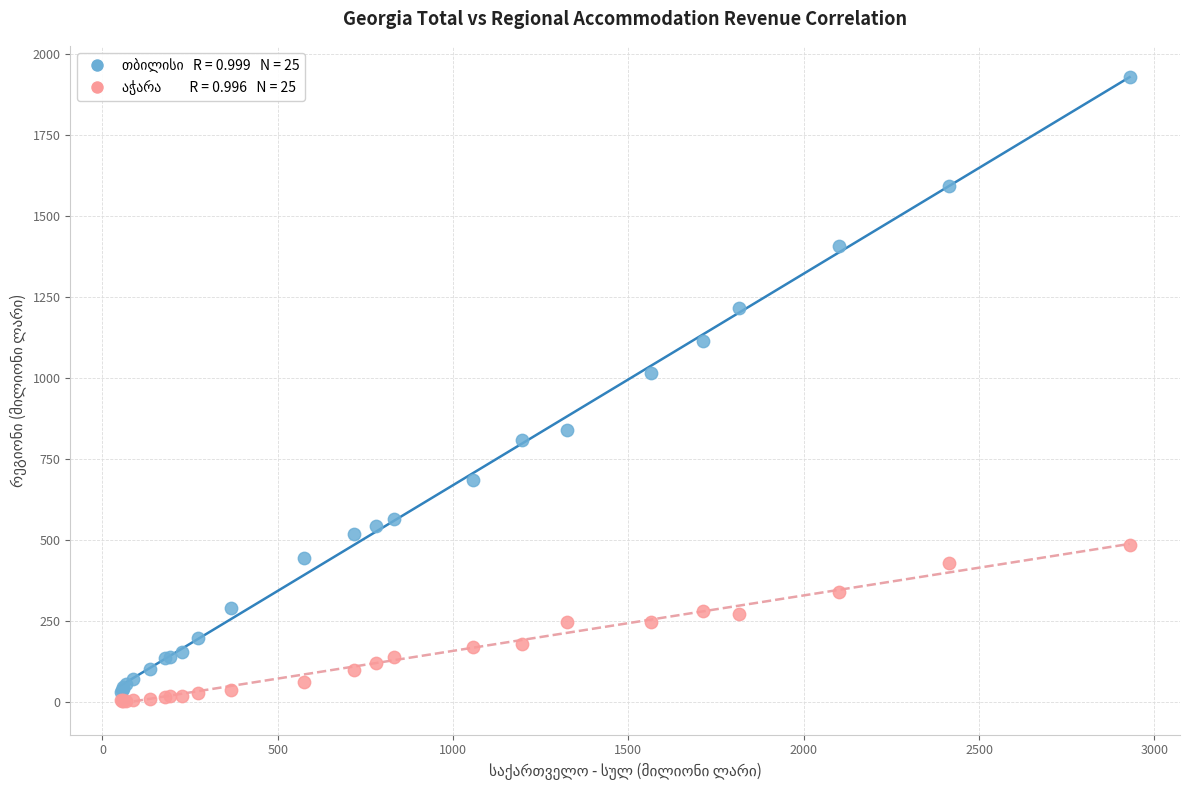

Across all series, what Y value is closest to 966?

1014.5